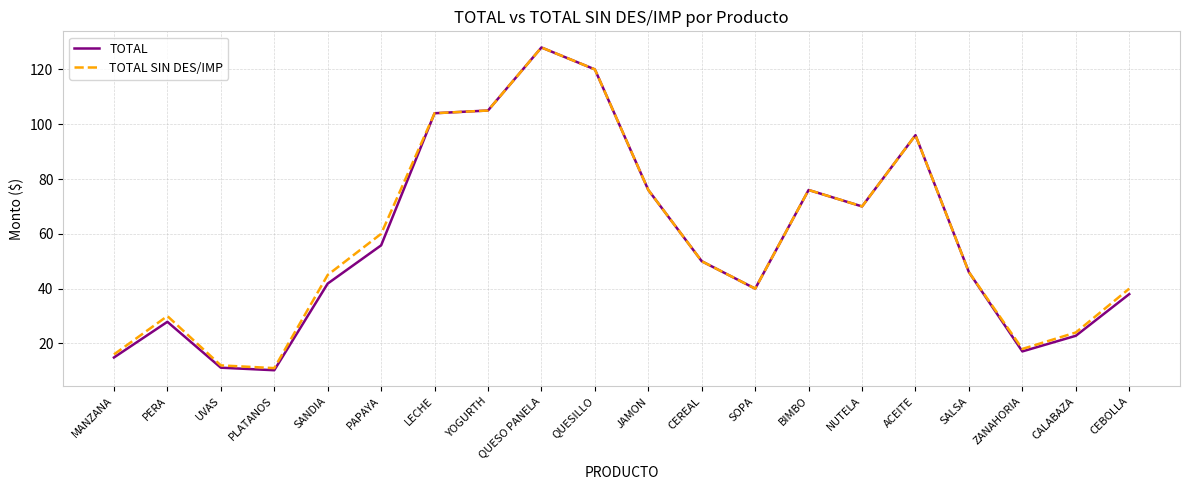

Reading left to right, extract all data points from this chart.

TOTAL: 14.9	27.9	11.2	10.2	41.9	55.8	104.0	105.0	128.0	120.0	76.0	50.0	40.0	76.0	70.0	96.0	46.0	17.1	22.8	38.0
TOTAL SIN DES/IMP: 16.0	30.0	12.0	11.0	45.0	60.0	104.0	105.0	128.0	120.0	76.0	50.0	40.0	76.0	70.0	96.0	46.0	18.0	24.0	40.0